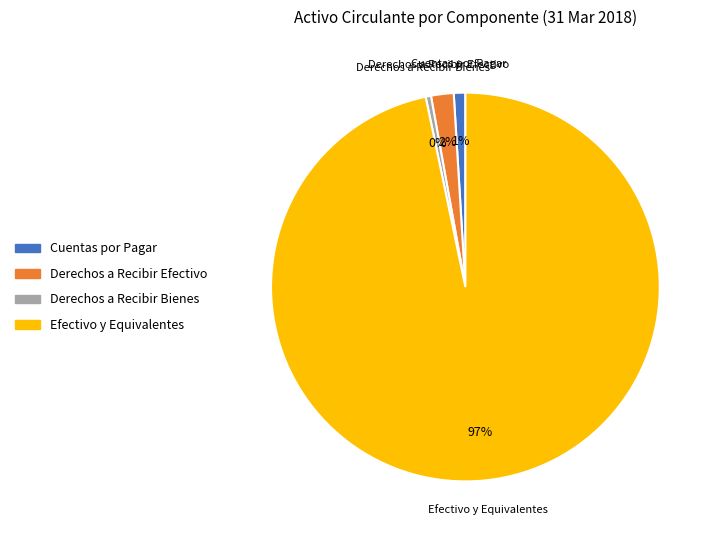

How many slices are in this pie chart?

4